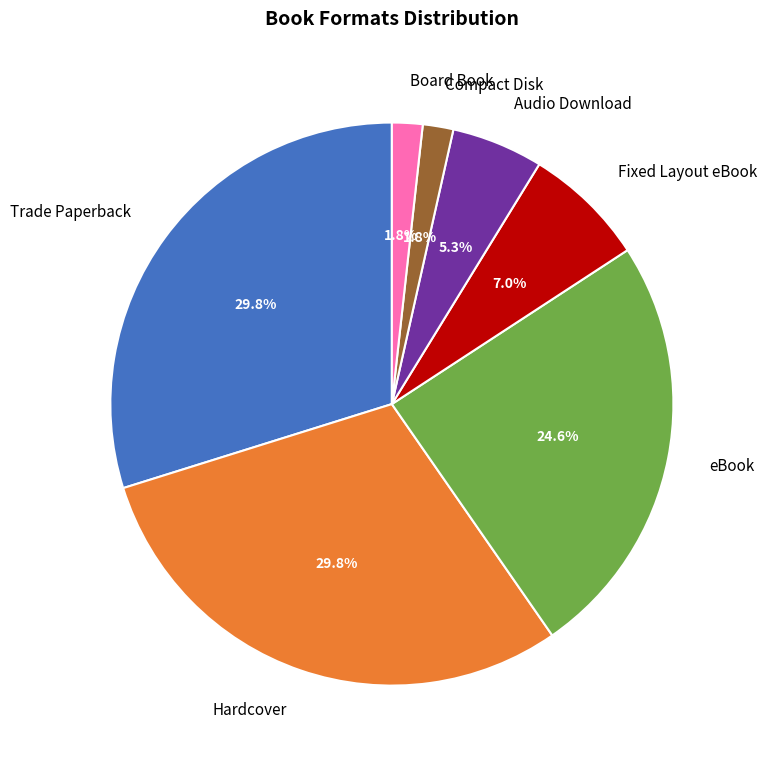

Combined, do Fixed Layout eBook and Audio Download account for over 50%?

No